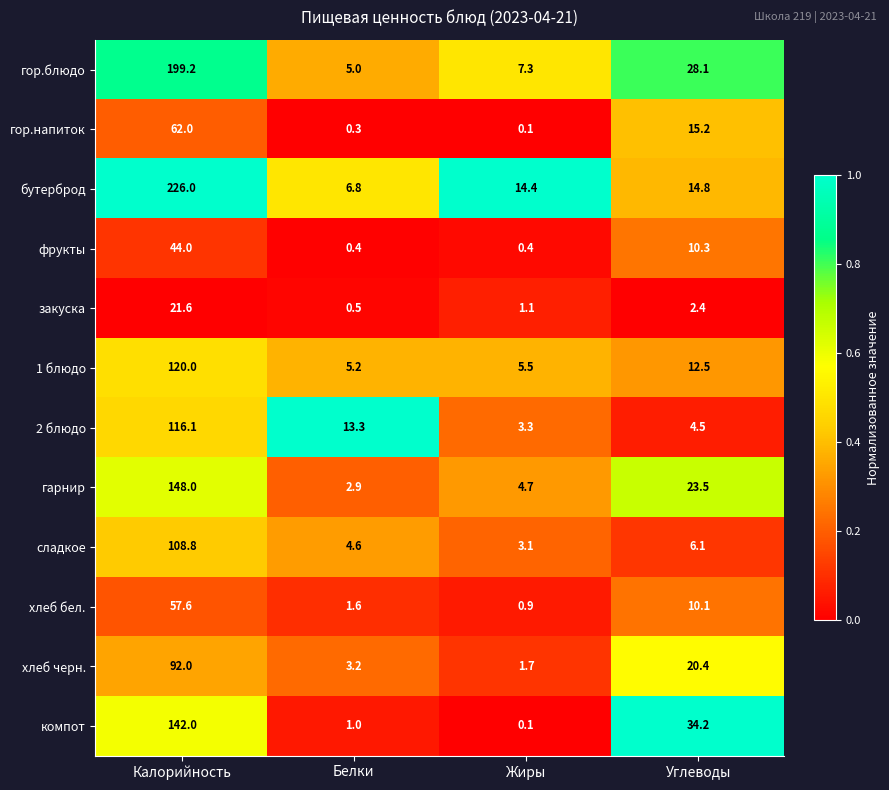

What is the difference between the maximum and minimum values in the хлеб бел. series?

56.7